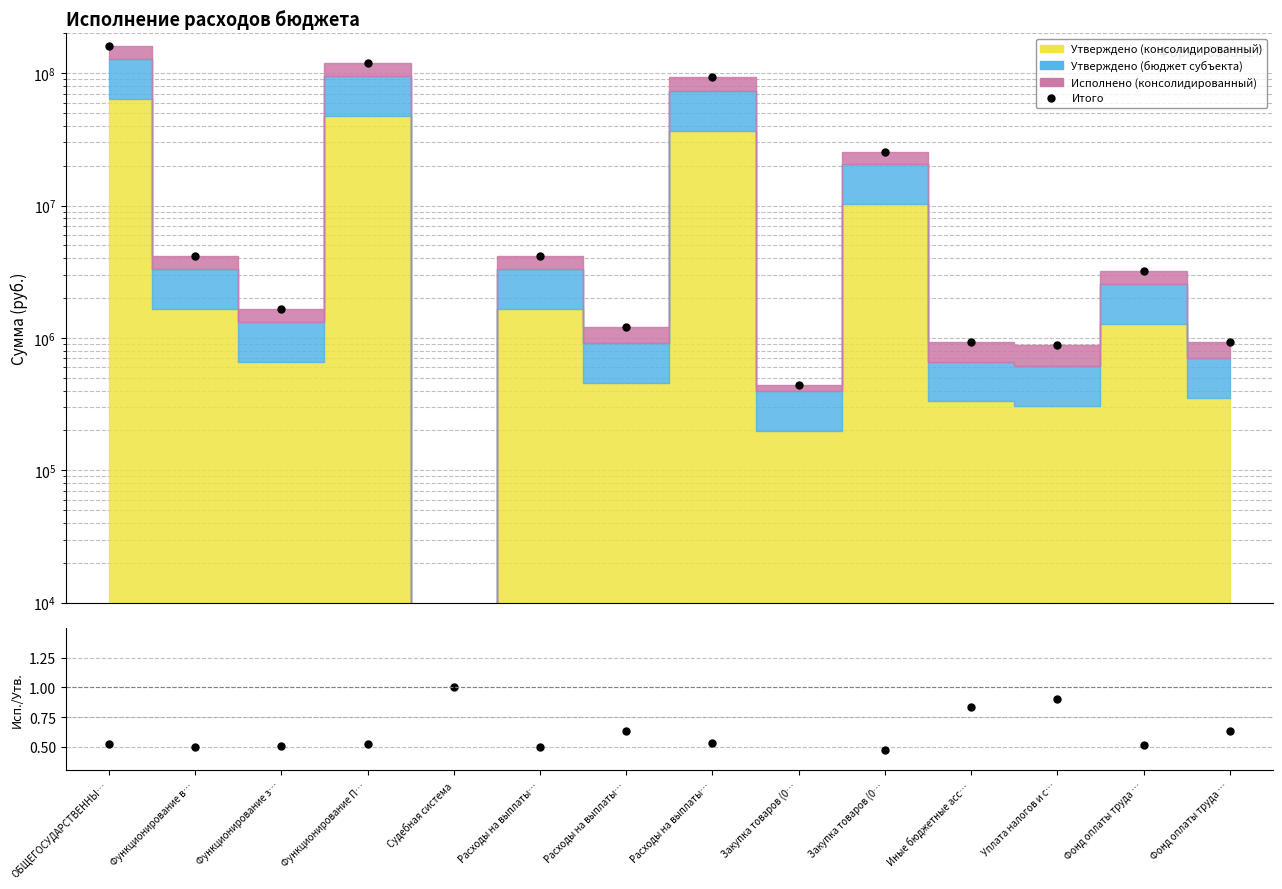

Where is Итого nearest to the value 80155333?

Расходы на выплаты…